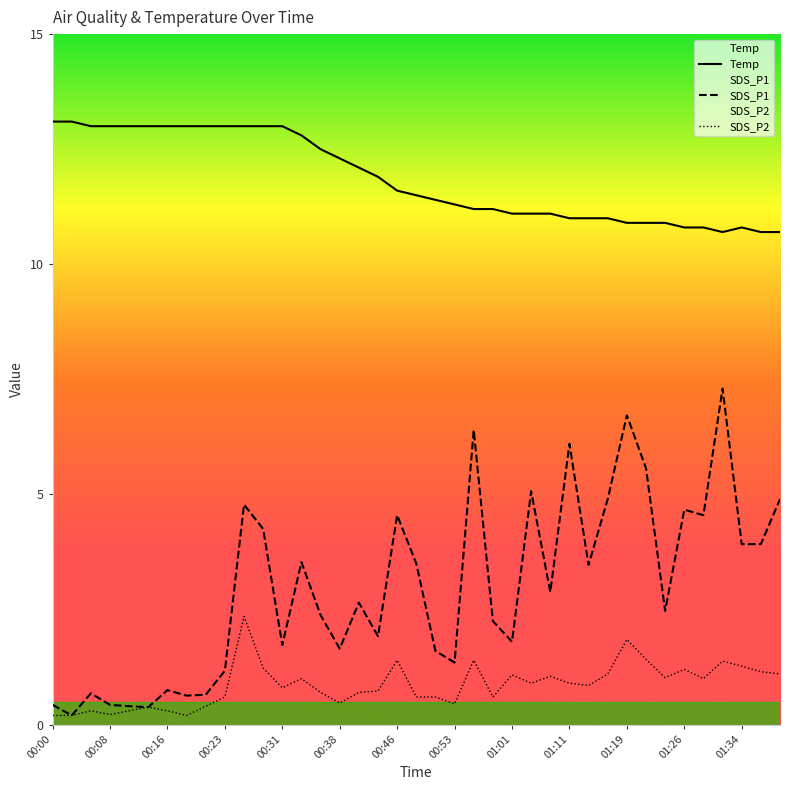

How many interior local peaks does the SDS_P1 series have?

12